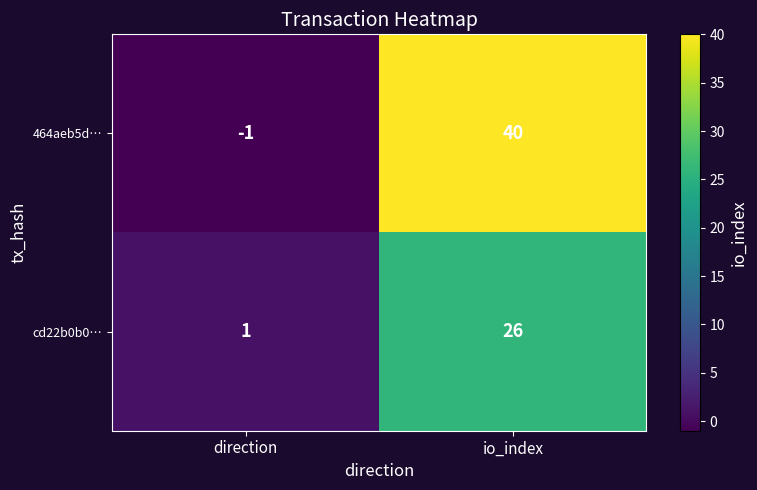

What is the difference between the maximum and minimum values in the cd22b0b0… series?

25